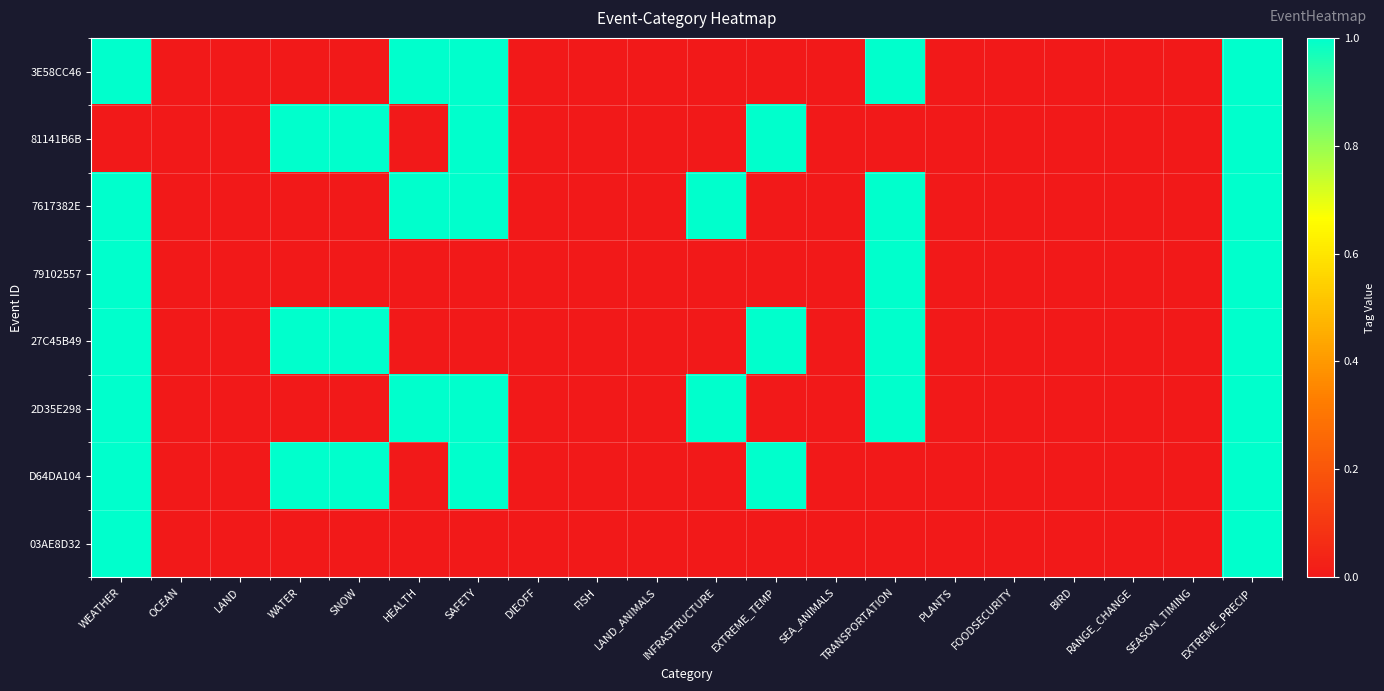

Reading left to right, what are all the values shown in this chart?

3E58CC46: WEATHER=1	OCEAN=0	LAND=0	WATER=0	SNOW=0	HEALTH=1	SAFETY=1	DIEOFF=0	FISH=0	LAND_ANIMALS=0	INFRASTRUCTURE=0	EXTREME_TEMP=0	SEA_ANIMALS=0	TRANSPORTATION=1	PLANTS=0	FOODSECURITY=0	BIRD=0	RANGE_CHANGE=0	SEASON_TIMING=0	EXTREME_PRECIP=1
81141B6B: WEATHER=0	OCEAN=0	LAND=0	WATER=1	SNOW=1	HEALTH=0	SAFETY=1	DIEOFF=0	FISH=0	LAND_ANIMALS=0	INFRASTRUCTURE=0	EXTREME_TEMP=1	SEA_ANIMALS=0	TRANSPORTATION=0	PLANTS=0	FOODSECURITY=0	BIRD=0	RANGE_CHANGE=0	SEASON_TIMING=0	EXTREME_PRECIP=1
7617382E: WEATHER=1	OCEAN=0	LAND=0	WATER=0	SNOW=0	HEALTH=1	SAFETY=1	DIEOFF=0	FISH=0	LAND_ANIMALS=0	INFRASTRUCTURE=1	EXTREME_TEMP=0	SEA_ANIMALS=0	TRANSPORTATION=1	PLANTS=0	FOODSECURITY=0	BIRD=0	RANGE_CHANGE=0	SEASON_TIMING=0	EXTREME_PRECIP=1
79102557: WEATHER=1	OCEAN=0	LAND=0	WATER=0	SNOW=0	HEALTH=0	SAFETY=0	DIEOFF=0	FISH=0	LAND_ANIMALS=0	INFRASTRUCTURE=0	EXTREME_TEMP=0	SEA_ANIMALS=0	TRANSPORTATION=1	PLANTS=0	FOODSECURITY=0	BIRD=0	RANGE_CHANGE=0	SEASON_TIMING=0	EXTREME_PRECIP=1
27C45B49: WEATHER=1	OCEAN=0	LAND=0	WATER=1	SNOW=1	HEALTH=0	SAFETY=0	DIEOFF=0	FISH=0	LAND_ANIMALS=0	INFRASTRUCTURE=0	EXTREME_TEMP=1	SEA_ANIMALS=0	TRANSPORTATION=1	PLANTS=0	FOODSECURITY=0	BIRD=0	RANGE_CHANGE=0	SEASON_TIMING=0	EXTREME_PRECIP=1
2D35E298: WEATHER=1	OCEAN=0	LAND=0	WATER=0	SNOW=0	HEALTH=1	SAFETY=1	DIEOFF=0	FISH=0	LAND_ANIMALS=0	INFRASTRUCTURE=1	EXTREME_TEMP=0	SEA_ANIMALS=0	TRANSPORTATION=1	PLANTS=0	FOODSECURITY=0	BIRD=0	RANGE_CHANGE=0	SEASON_TIMING=0	EXTREME_PRECIP=1
D64DA104: WEATHER=1	OCEAN=0	LAND=0	WATER=1	SNOW=1	HEALTH=0	SAFETY=1	DIEOFF=0	FISH=0	LAND_ANIMALS=0	INFRASTRUCTURE=0	EXTREME_TEMP=1	SEA_ANIMALS=0	TRANSPORTATION=0	PLANTS=0	FOODSECURITY=0	BIRD=0	RANGE_CHANGE=0	SEASON_TIMING=0	EXTREME_PRECIP=1
03AE8D32: WEATHER=1	OCEAN=0	LAND=0	WATER=0	SNOW=0	HEALTH=0	SAFETY=0	DIEOFF=0	FISH=0	LAND_ANIMALS=0	INFRASTRUCTURE=0	EXTREME_TEMP=0	SEA_ANIMALS=0	TRANSPORTATION=0	PLANTS=0	FOODSECURITY=0	BIRD=0	RANGE_CHANGE=0	SEASON_TIMING=0	EXTREME_PRECIP=1